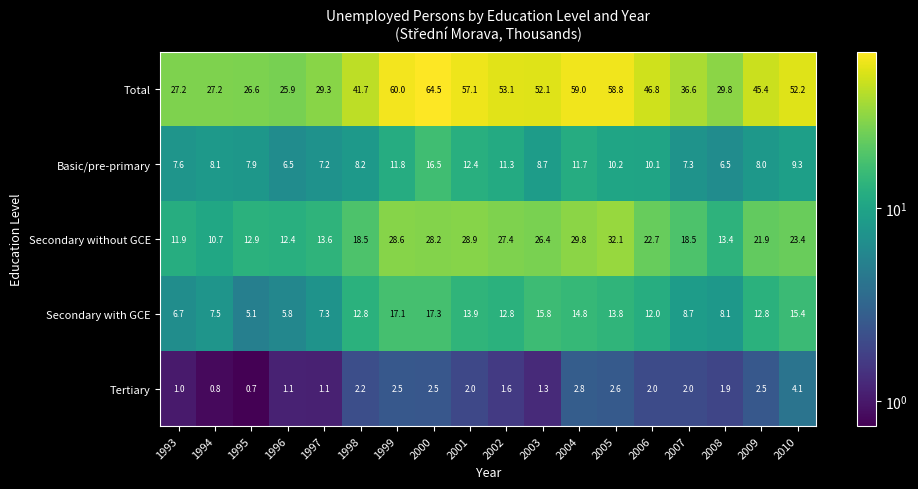

Which label corresponds to the largest value in the chart?

2000